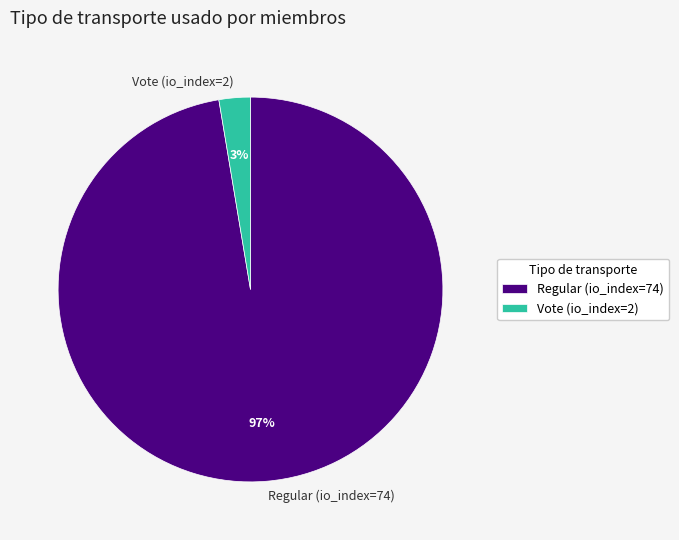

Between Regular (io_index=74) and Vote (io_index=2), which is larger?

Regular (io_index=74)